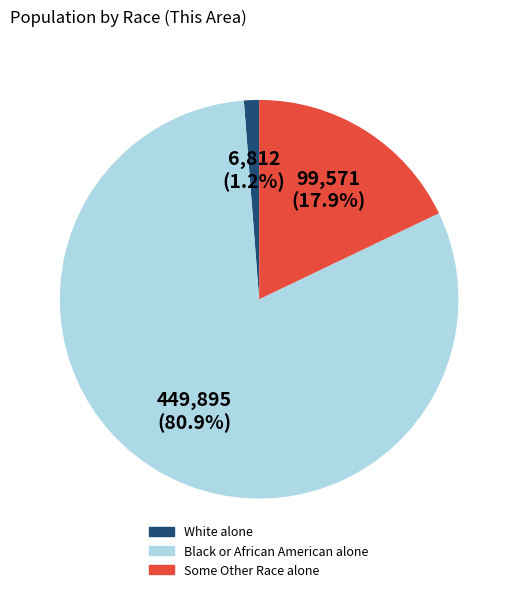

Rank the categories by value from highest to lowest.

Black or African American alone, Some Other Race alone, White alone